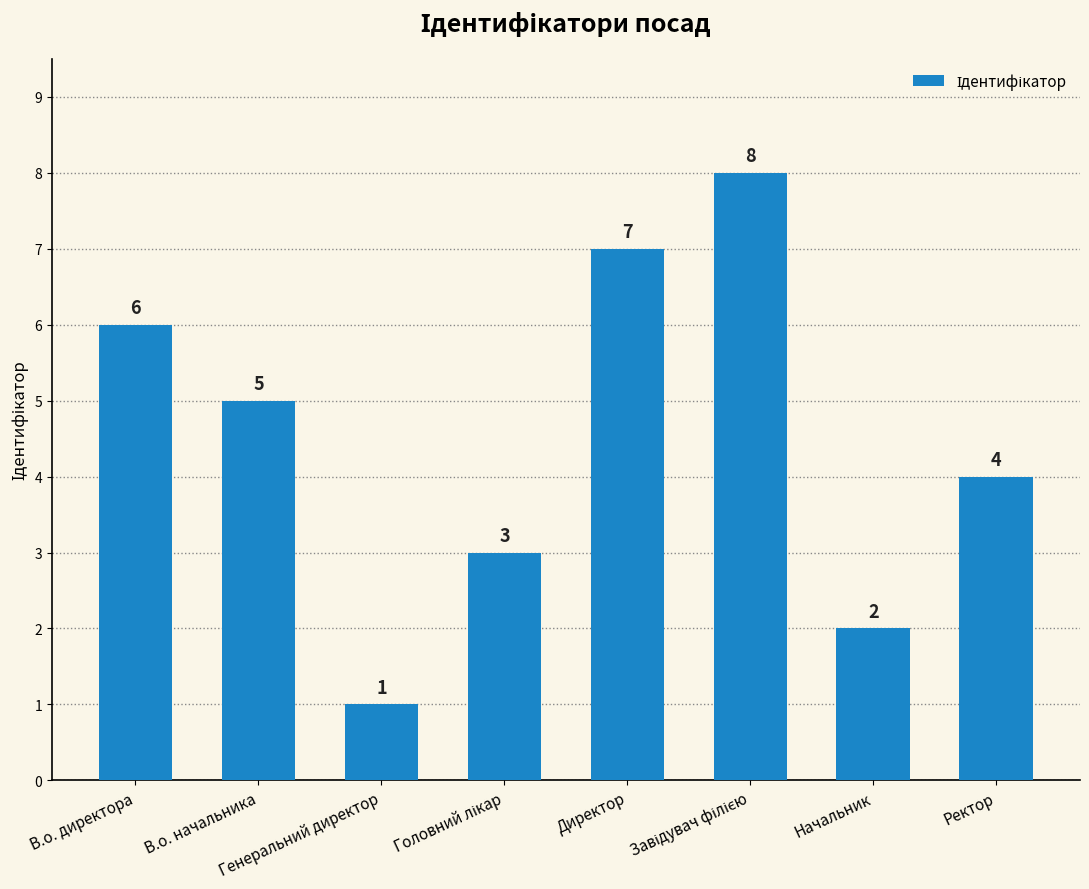

What is the value of the 5th bar from the left?

7